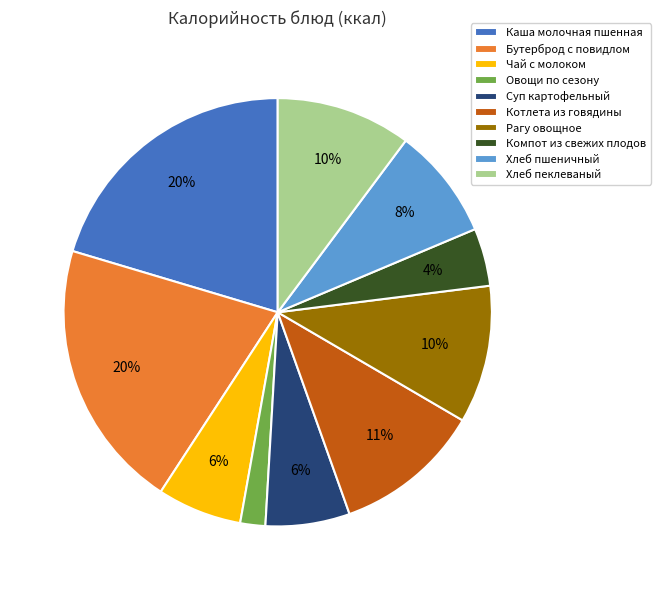

Is there a majority slice in this chart?

No